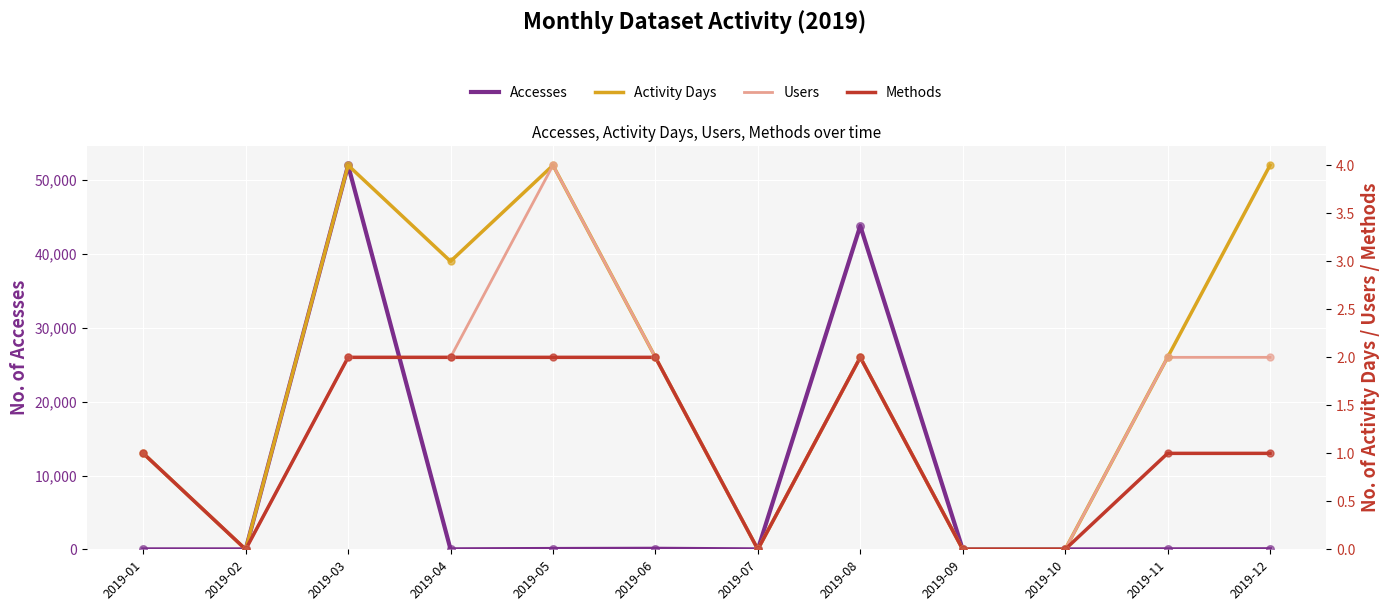

What is the total value across all series at 2019-01?

5